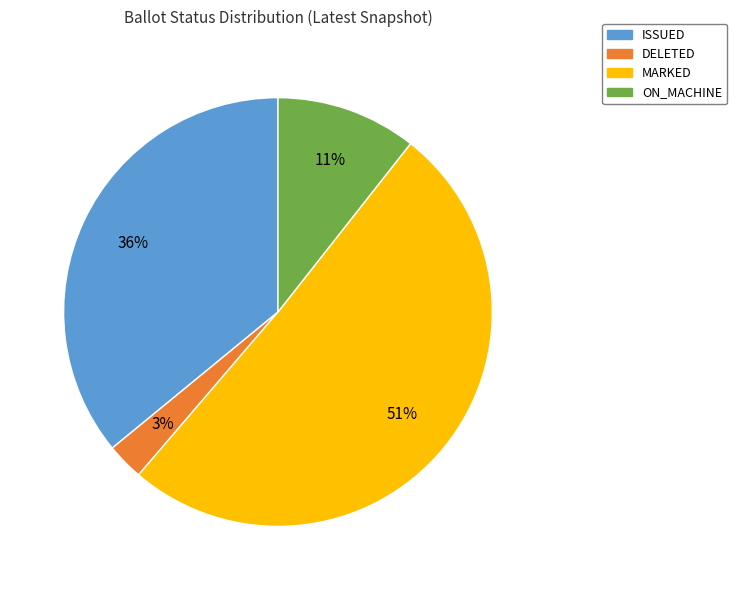

Is MARKED the majority of the pie?

Yes